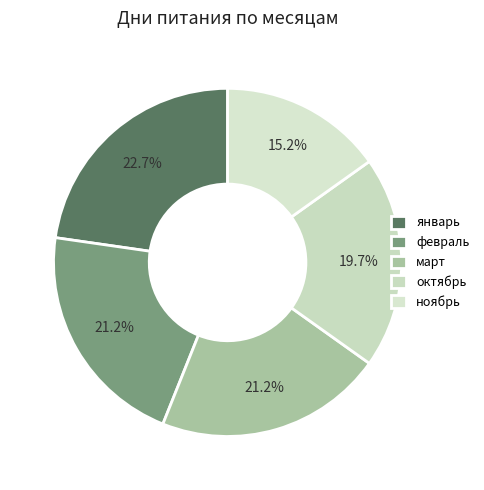

To the nearest percent, what percentage of the pie is март?

21%